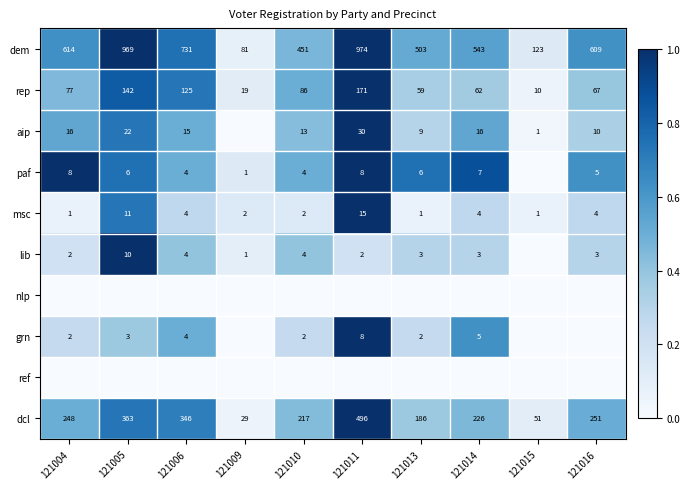

At how many categories does at least one series exceed 0?

10